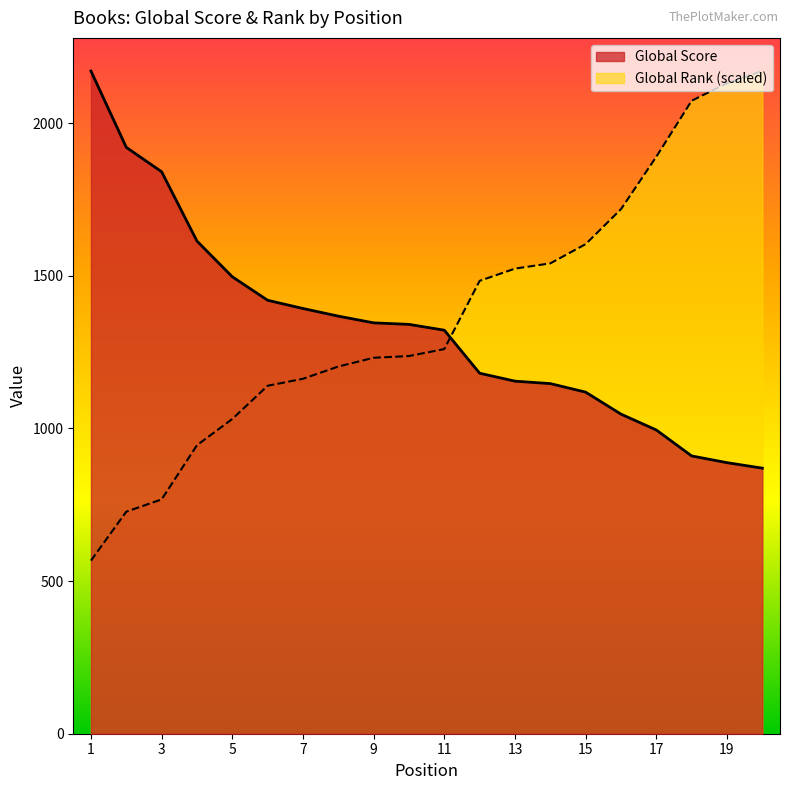

Where does the Global Score series first go above 1341?

1